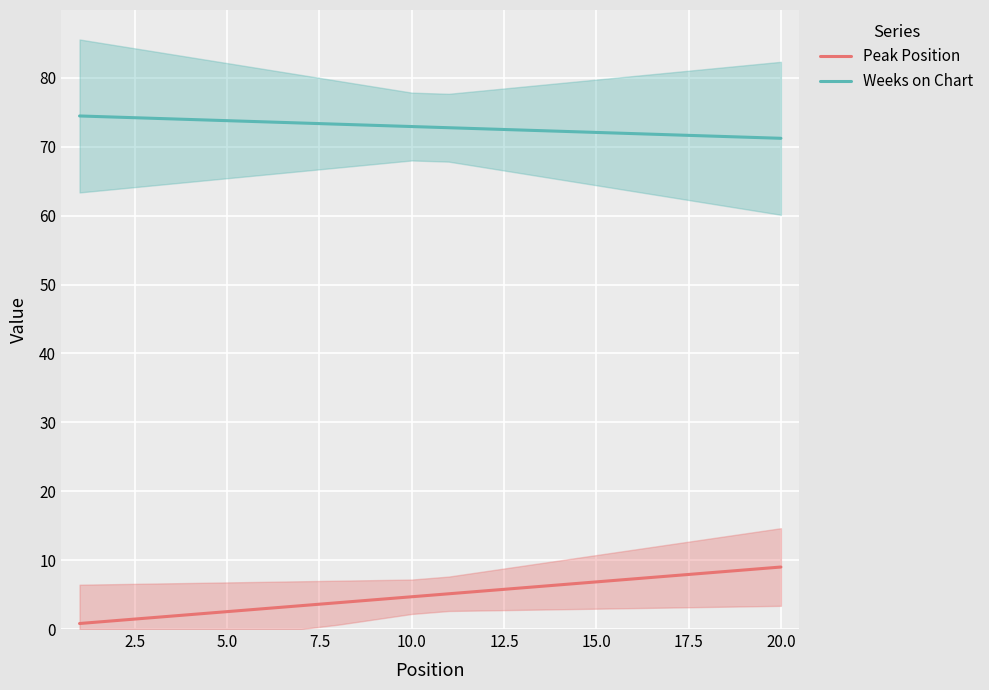

The value of Peak Position at 20.0 is 9.0. True or false?

True